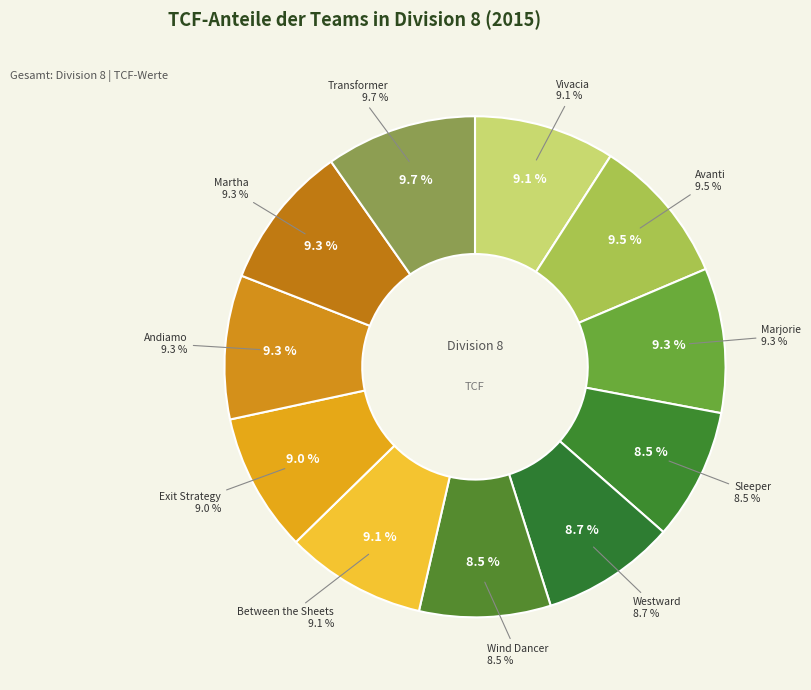

The Marjorie slice represents 1% of the pie. True or false?

False